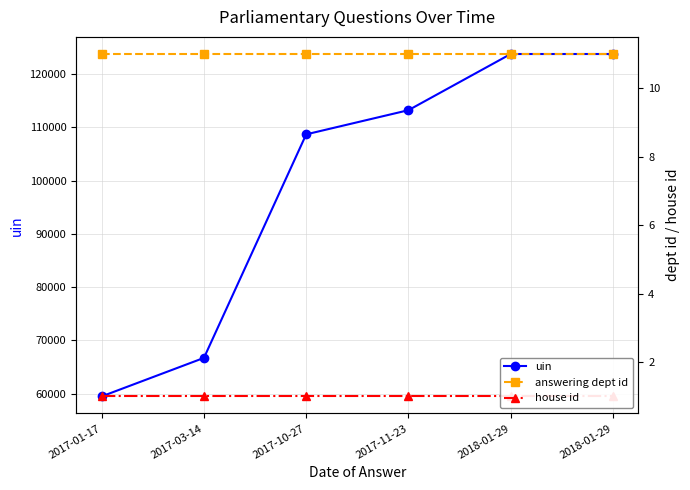

What is the maximum value for uin?

123797